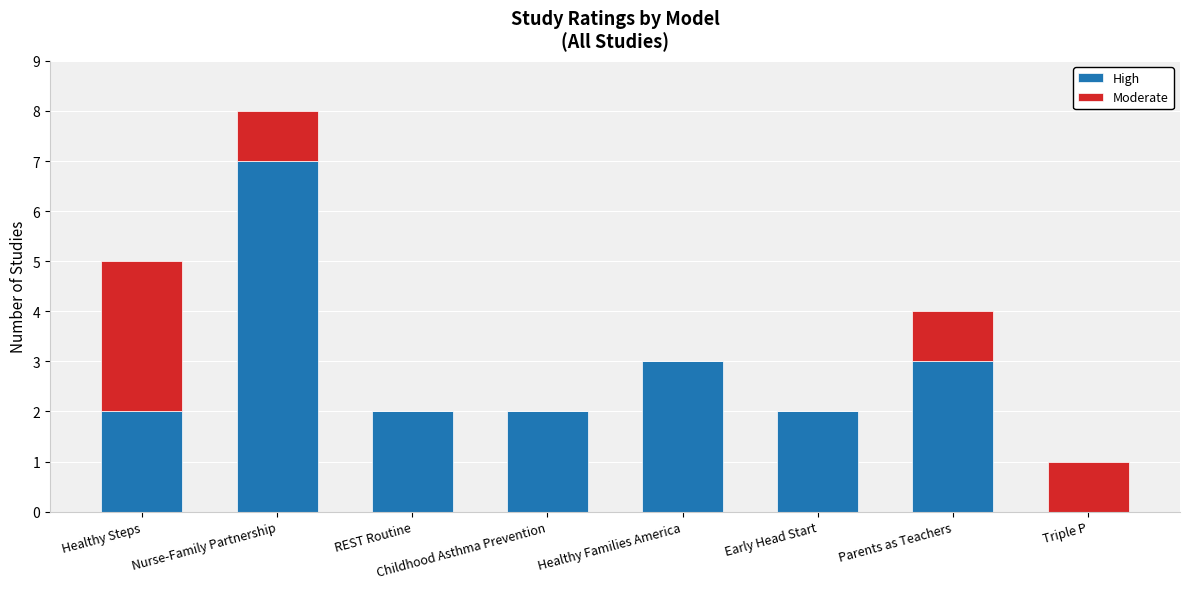

At which category is the sum across all series the highest?

Nurse-Family Partnership